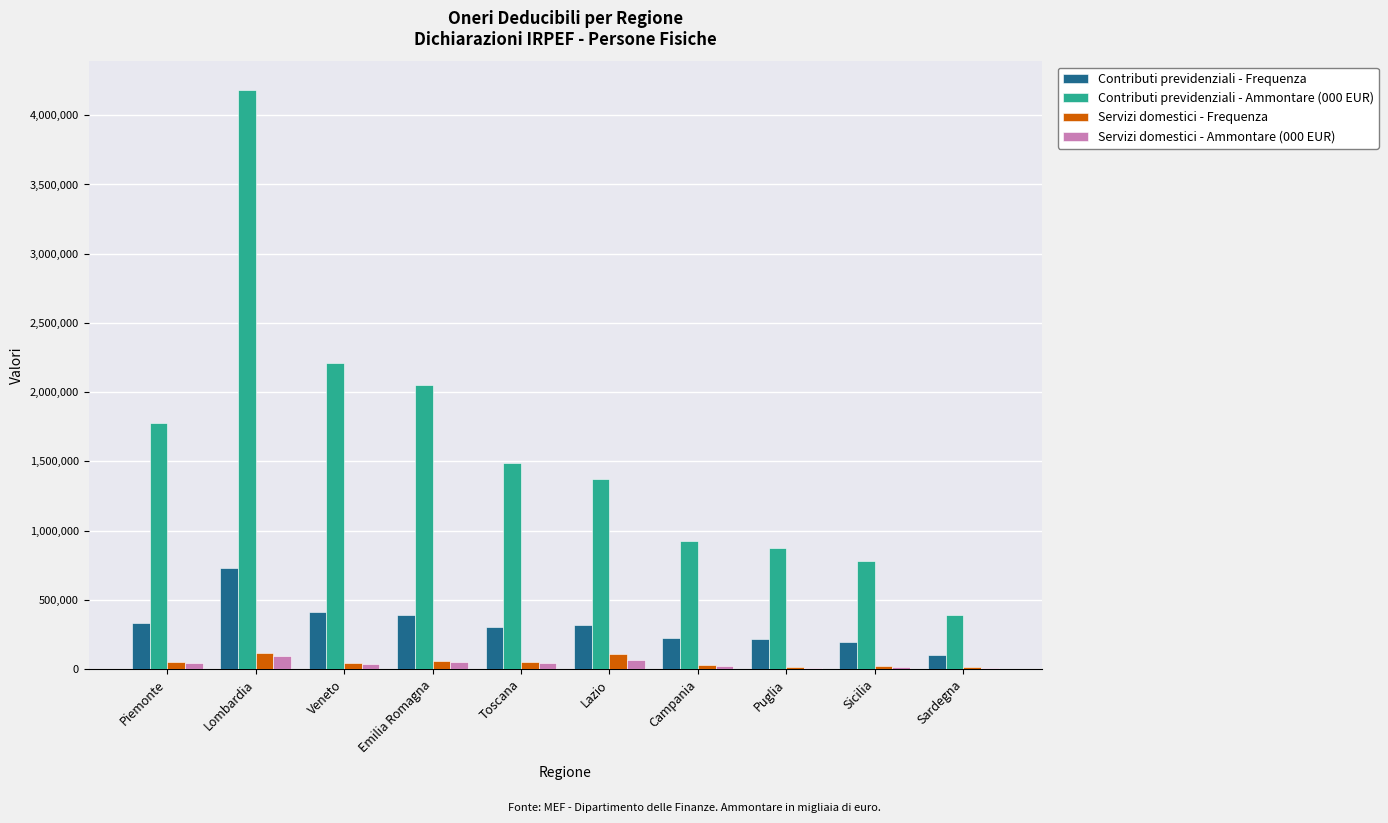

Are the bars horizontal?

No